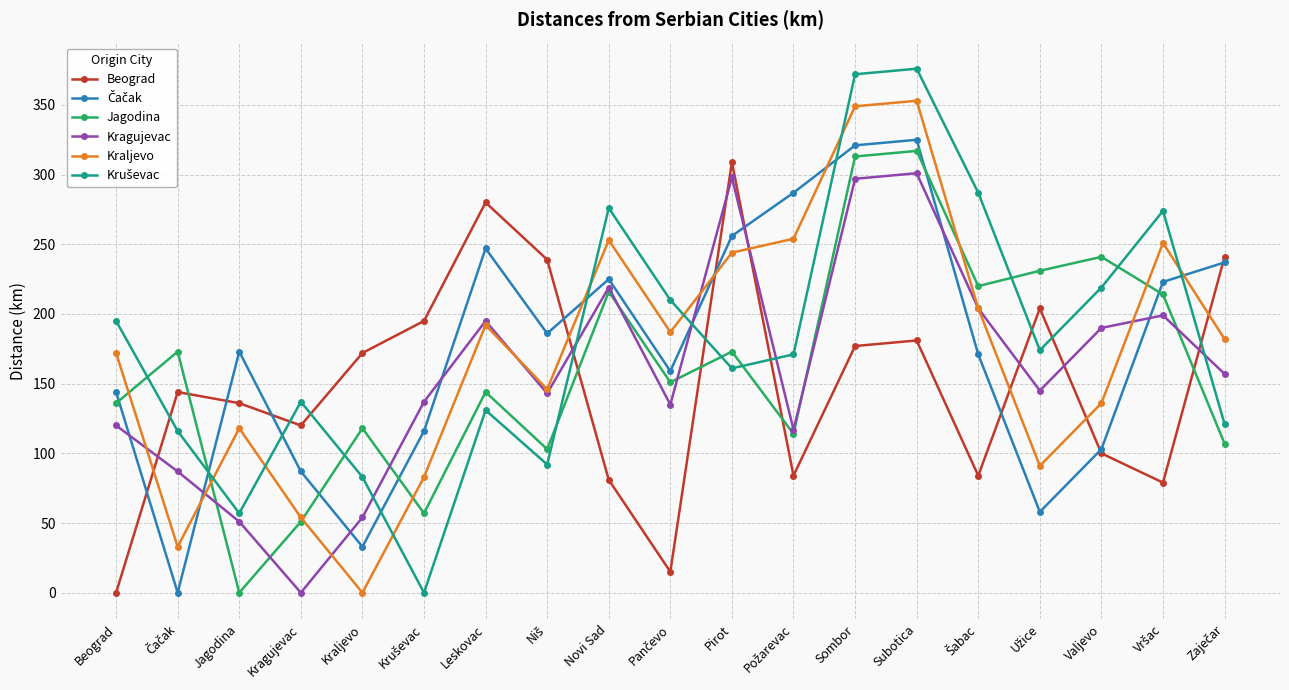

How many series are shown in this chart?

6